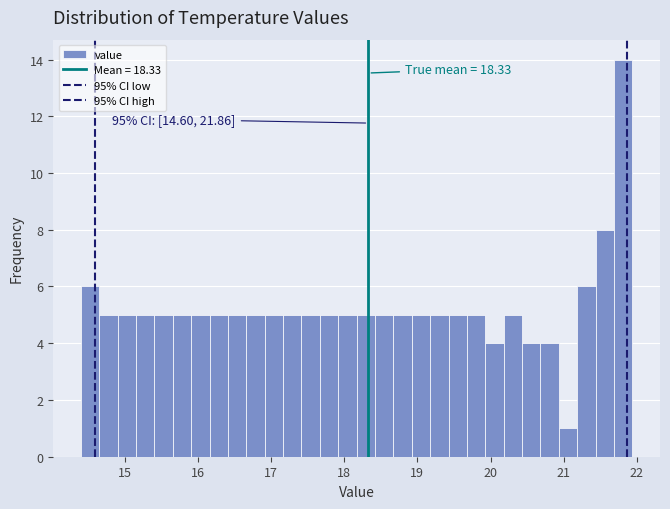

Read against the x-axis, roughly where is the centre of the tallest bar?

21.8